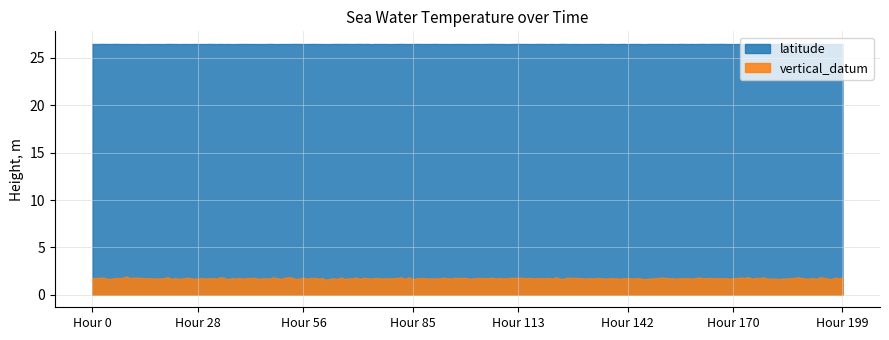

The latitude series shows 42.7 at 2013-12-01T17. True or false?

False